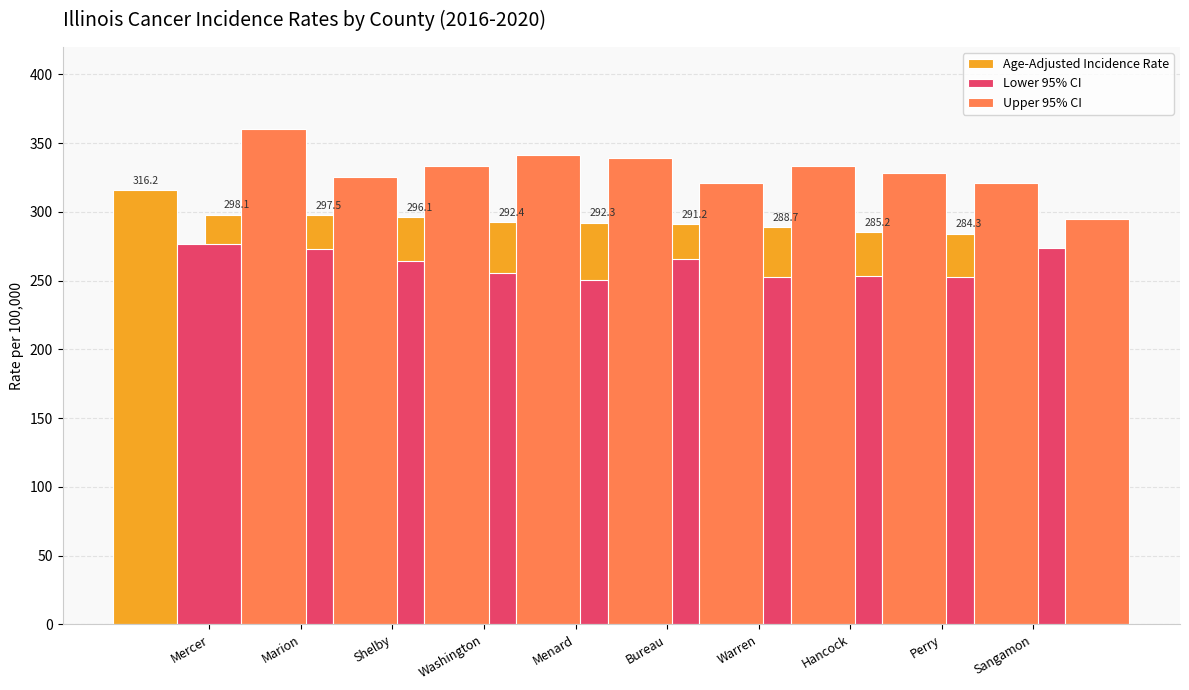

List the series in order of their overall mean, lowest first.

Lower 95% CI, Age-Adjusted Incidence Rate, Upper 95% CI